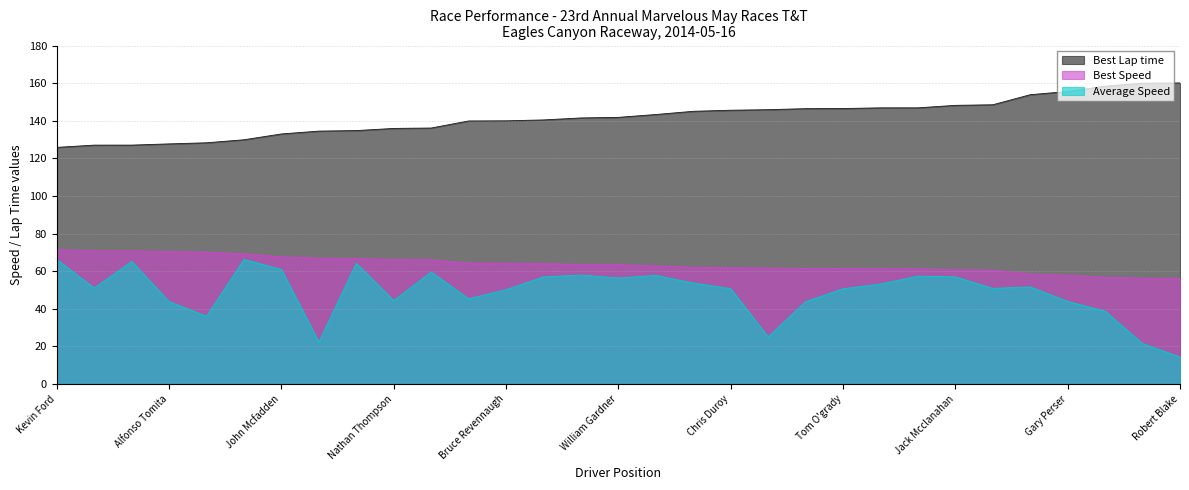

What is the label of the 5th point from the right?

Dave Foreman